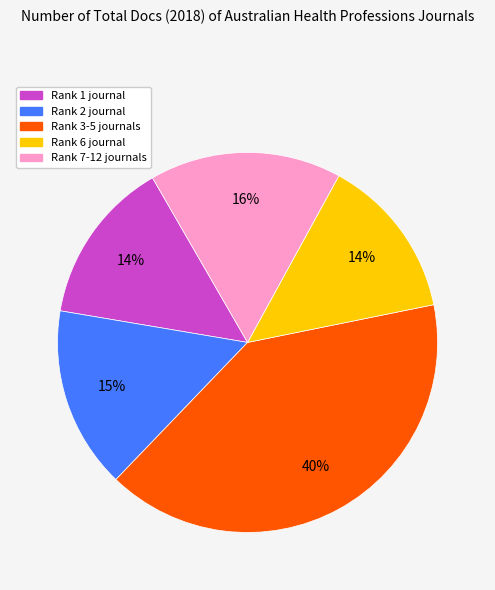

To the nearest percent, what portion does Rank 2 journal represent?

15%